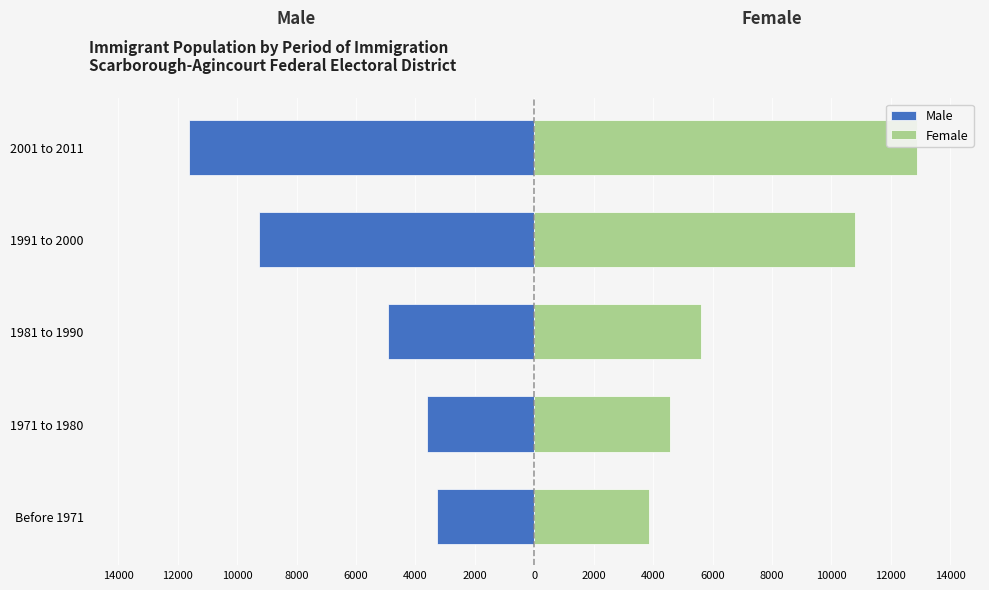

What is the greatest value displayed?

12870